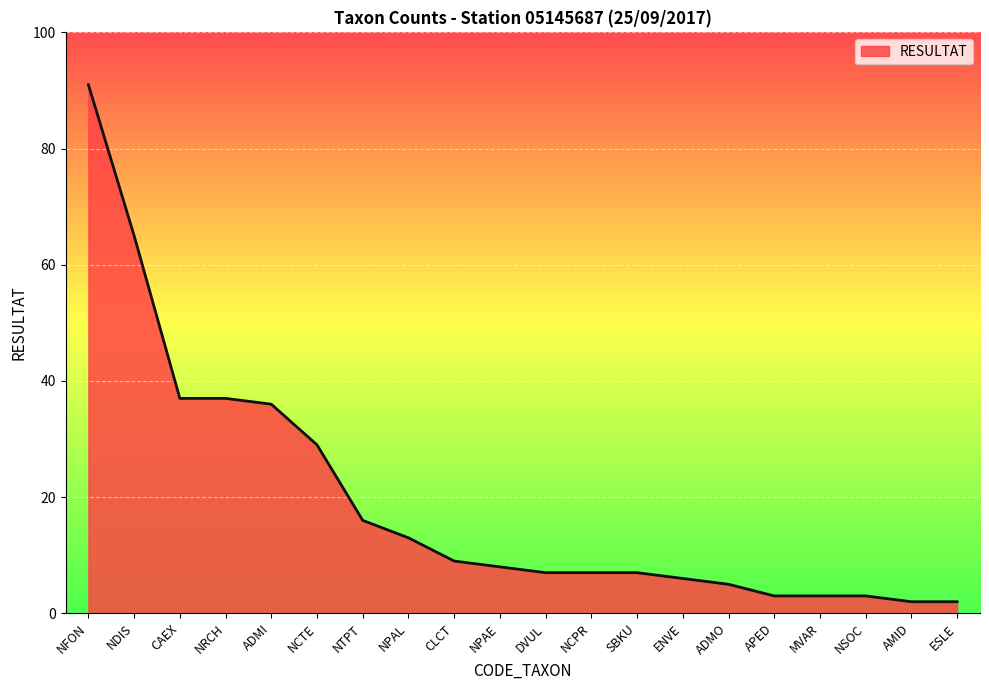

What position from the left is NCTE?

6